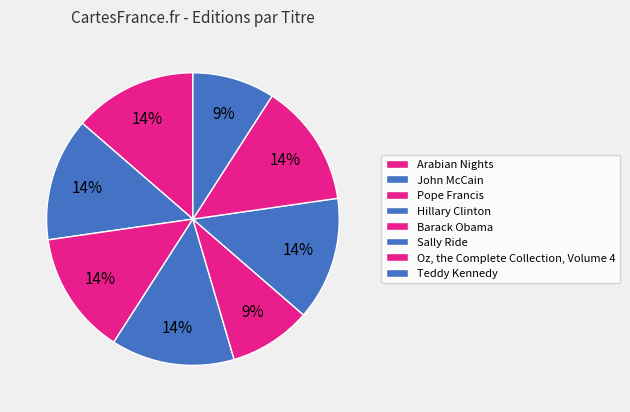

How many segments does this pie chart have?

8